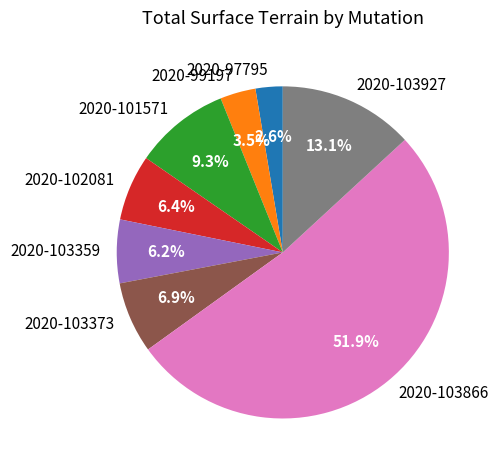

Count the number of slices in the pie.

8